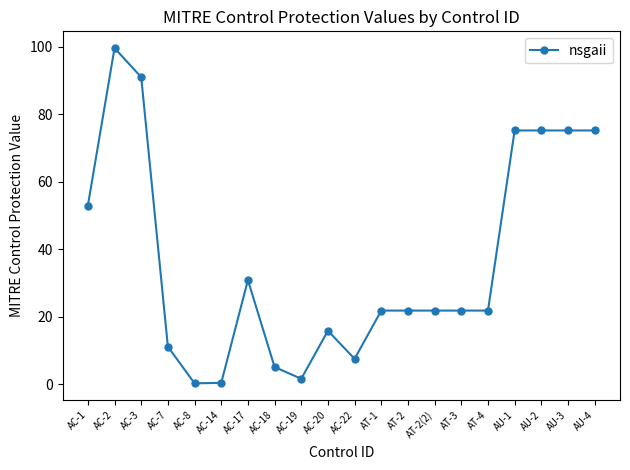

Which has a higher value, AC-3 or AU-3?

AC-3